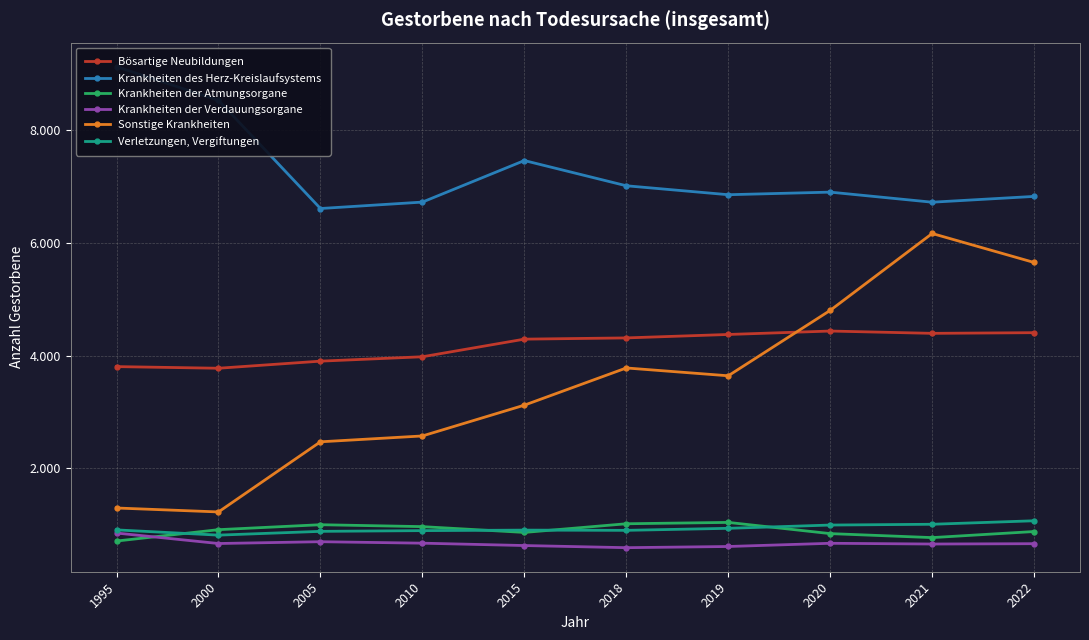

What is the difference between the maximum and minimum values in the Krankheiten der Atmungsorgane series?

331